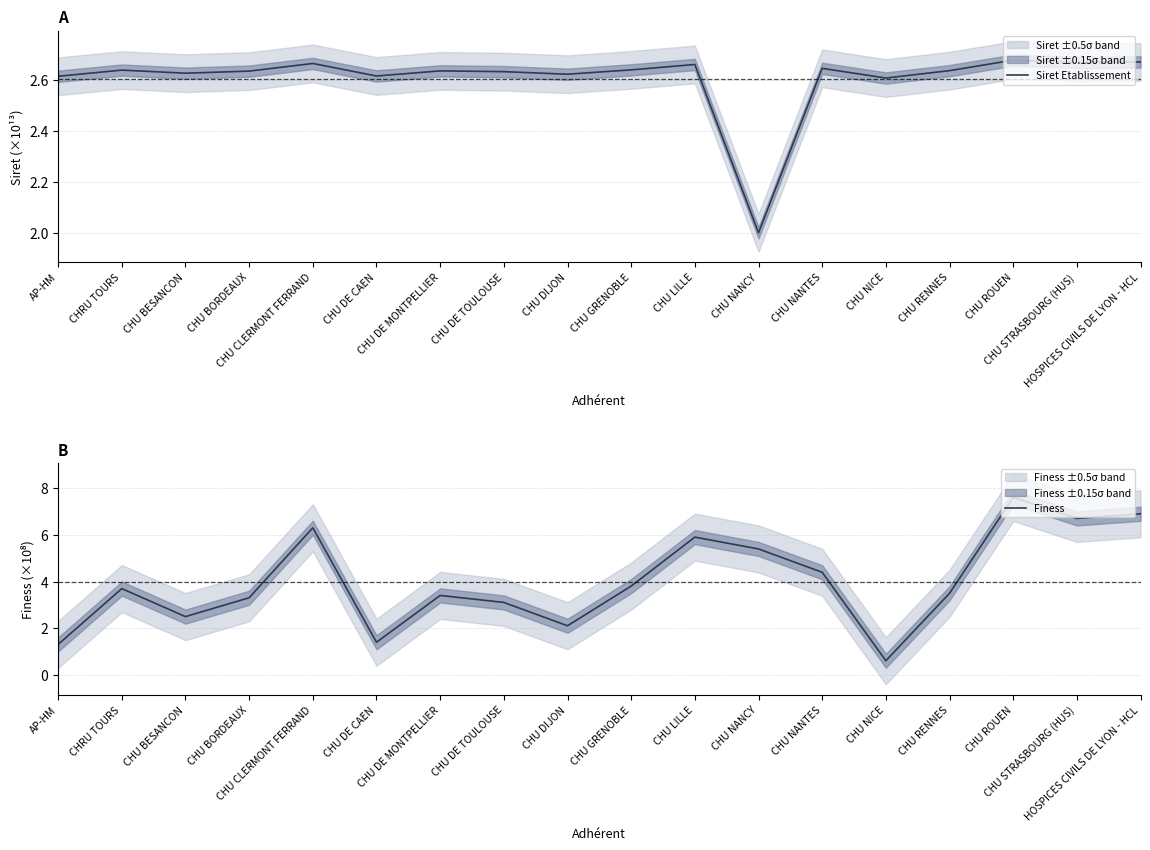

True or false: Finess has a value of 3.1 at CHU DE TOULOUSE.

True